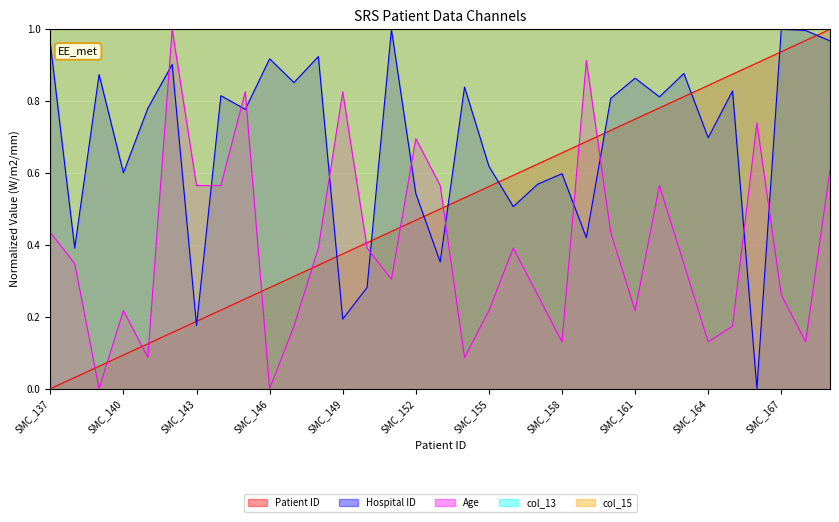

At which category does the chart reach its peak across all series?

SMC_169